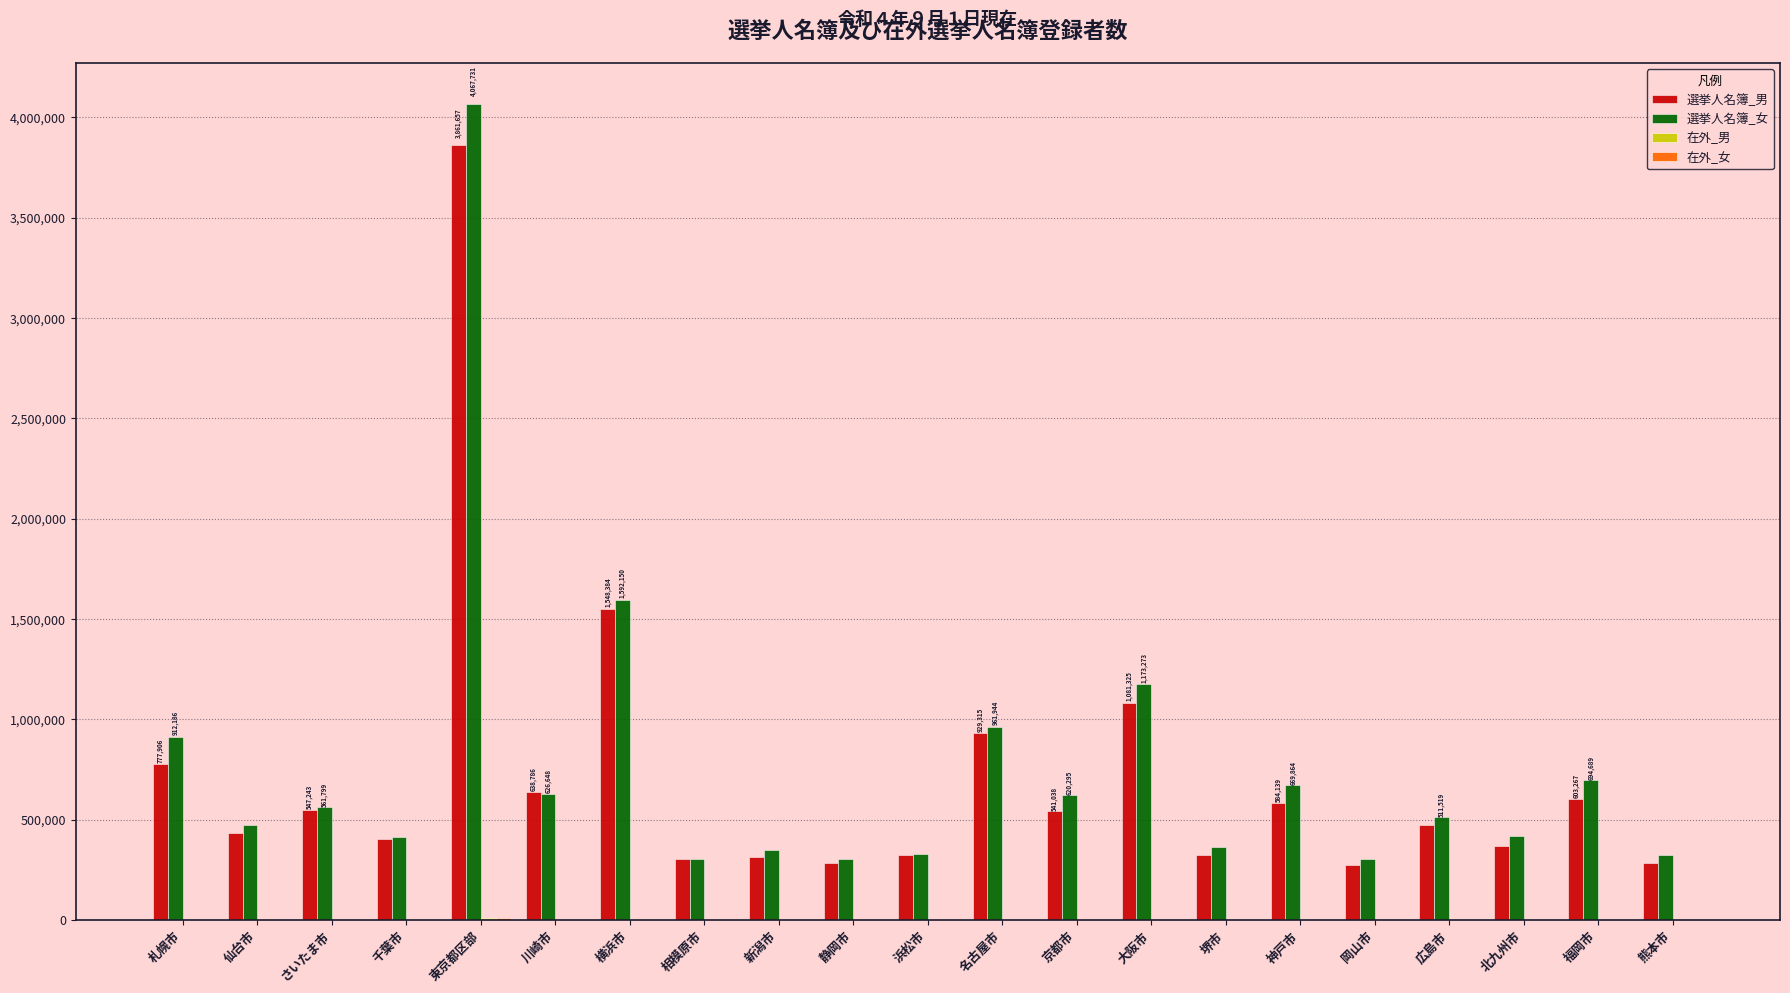

Are the bars grouped side by side (vs. stacked)?

Yes